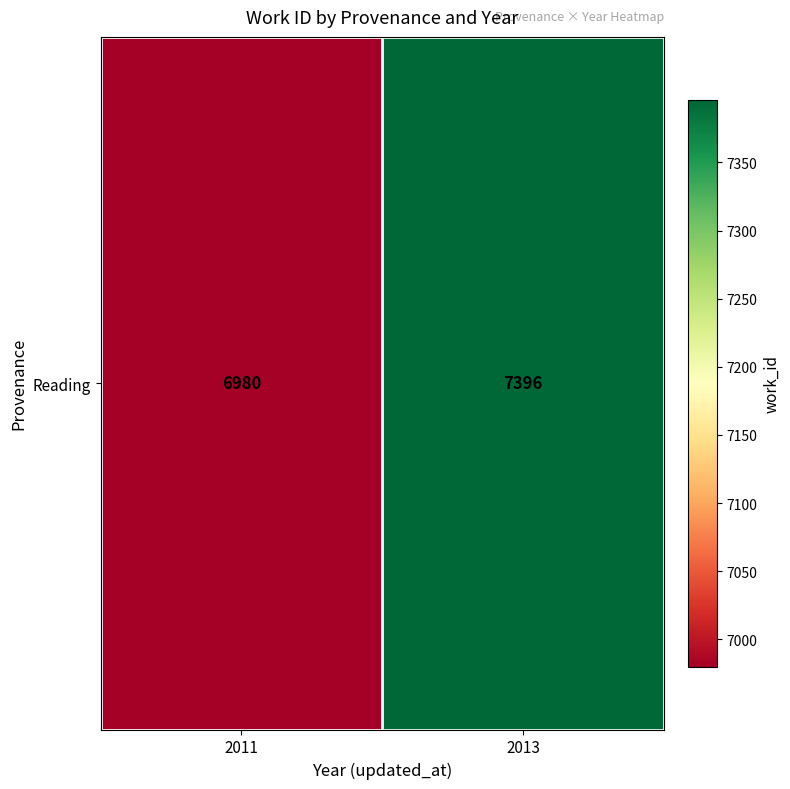

Reading left to right, extract all data points from this chart.

2011=6980	2013=7396